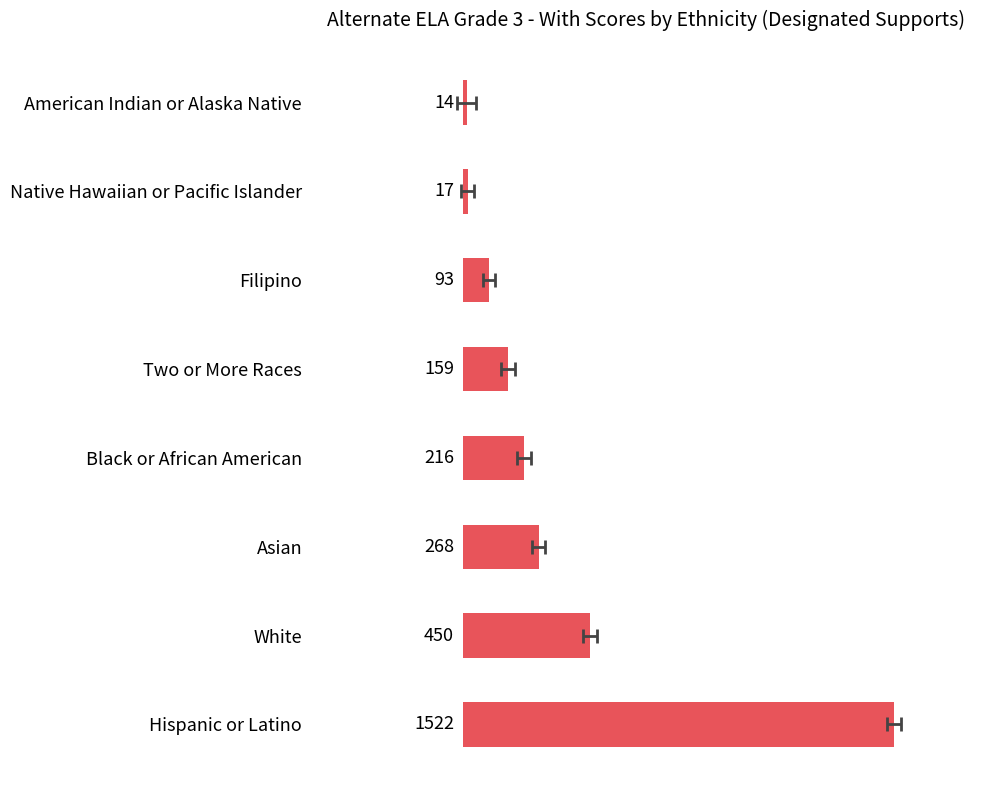

What is the smallest value displayed?

14